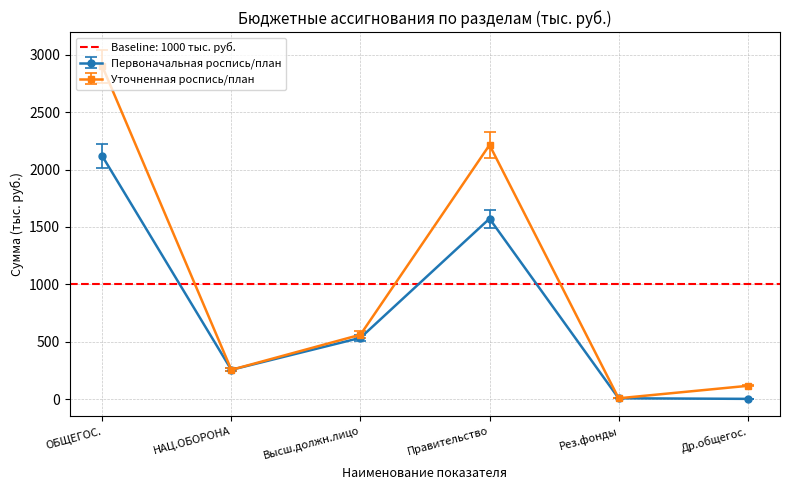

Count the number of data series in this chart.

2